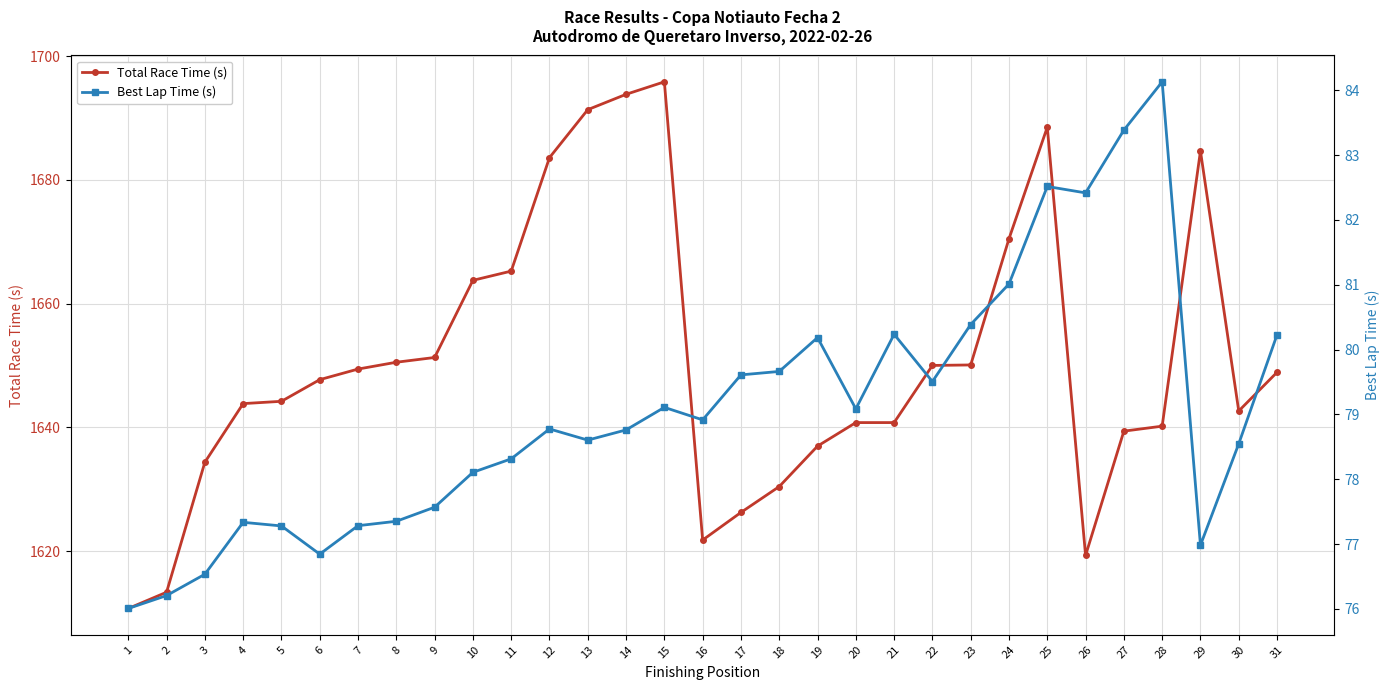

At which label is Best Lap Time (s) closest to 80?

19